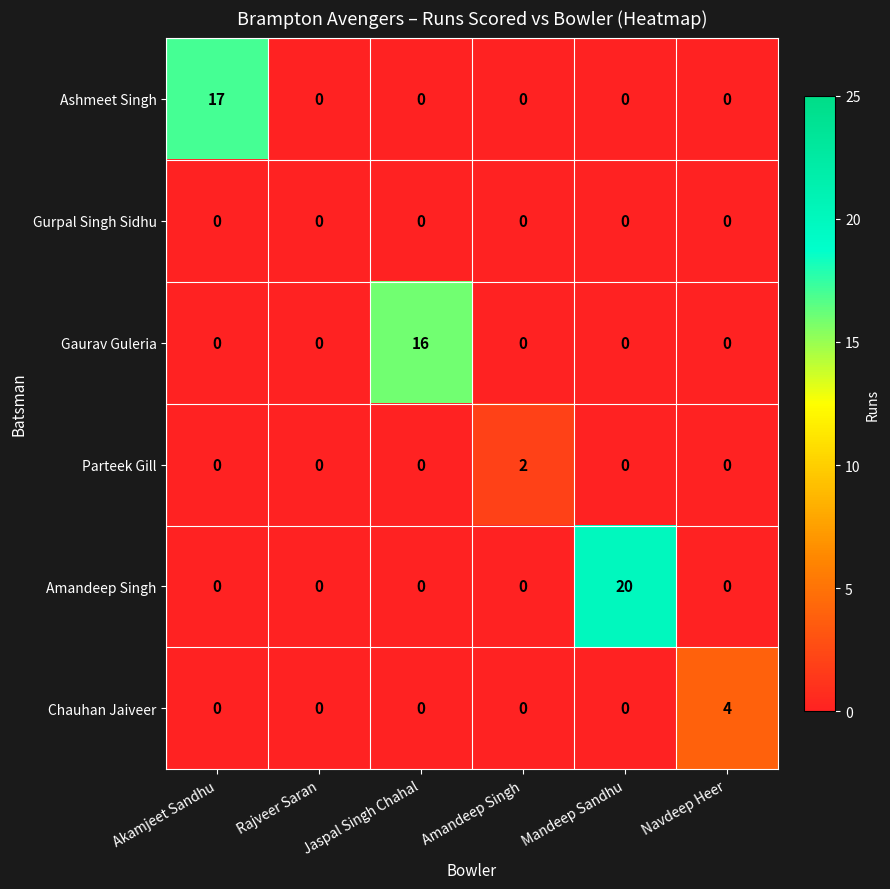

Which category has the highest value across all series?

Mandeep Sandhu